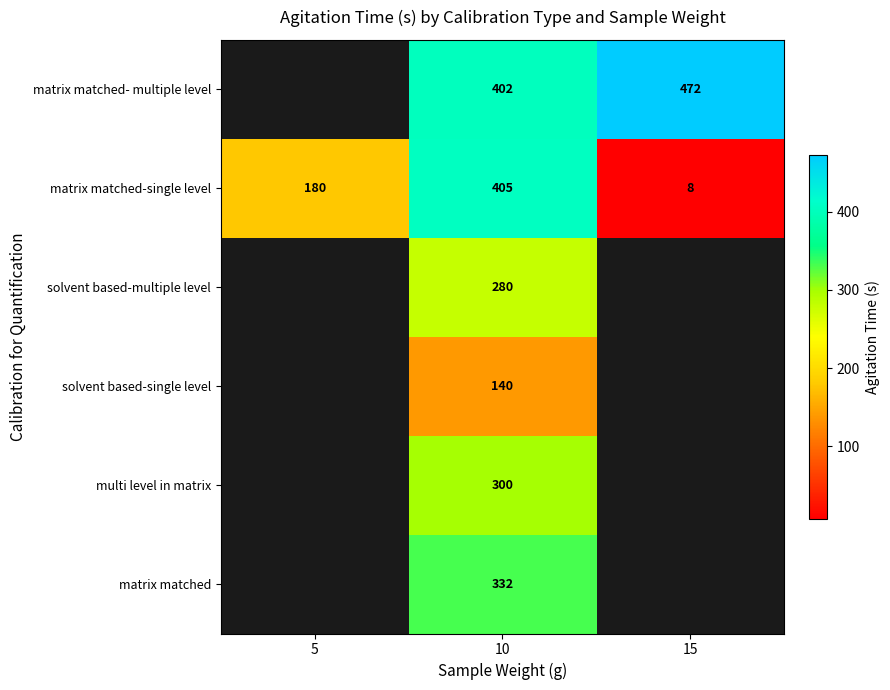

Rank the series at 10 from highest to lowest value.

matrix matched-single level, matrix matched- multiple level, matrix matched, multi level in matrix, solvent based-multiple level, solvent based-single level